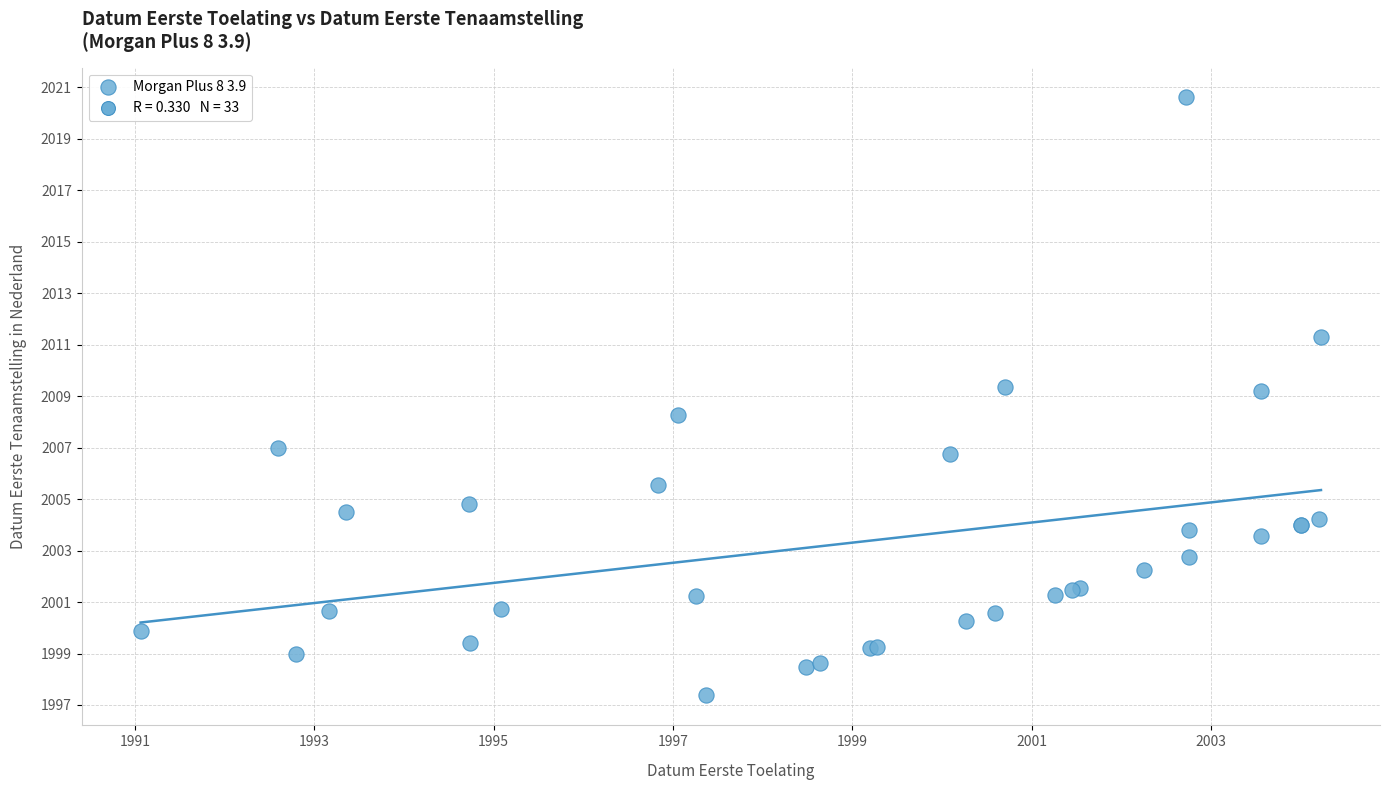

What Y value in the scatter plot is closest to 2008?

2008.3